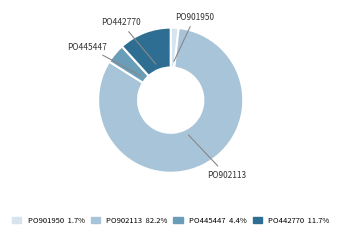

What is the largest slice in the pie chart?

PO902113